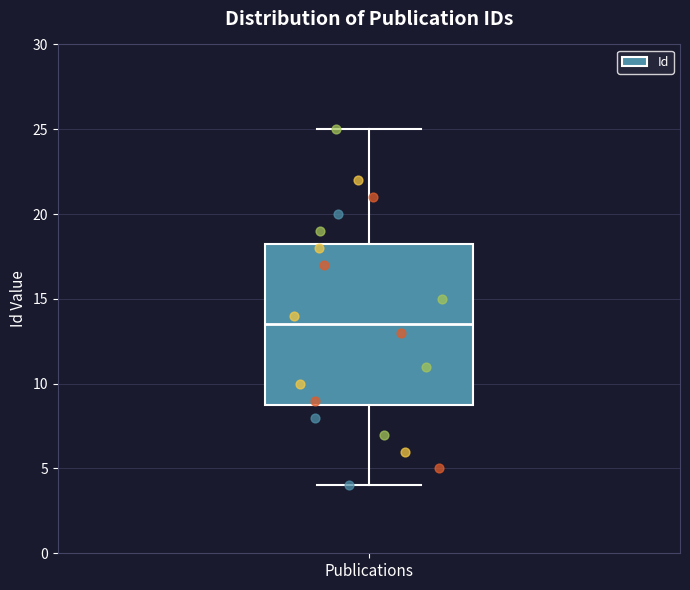

Transcribe this box plot: give where the median line is, the range the box spans, and where the two whiskers end, as read against the y-axis. The values are not printed on the chart, so give them approximately, as read against the axis.

median 13.5, box 9.0 to 18.5, whiskers 4.0 to 25.0